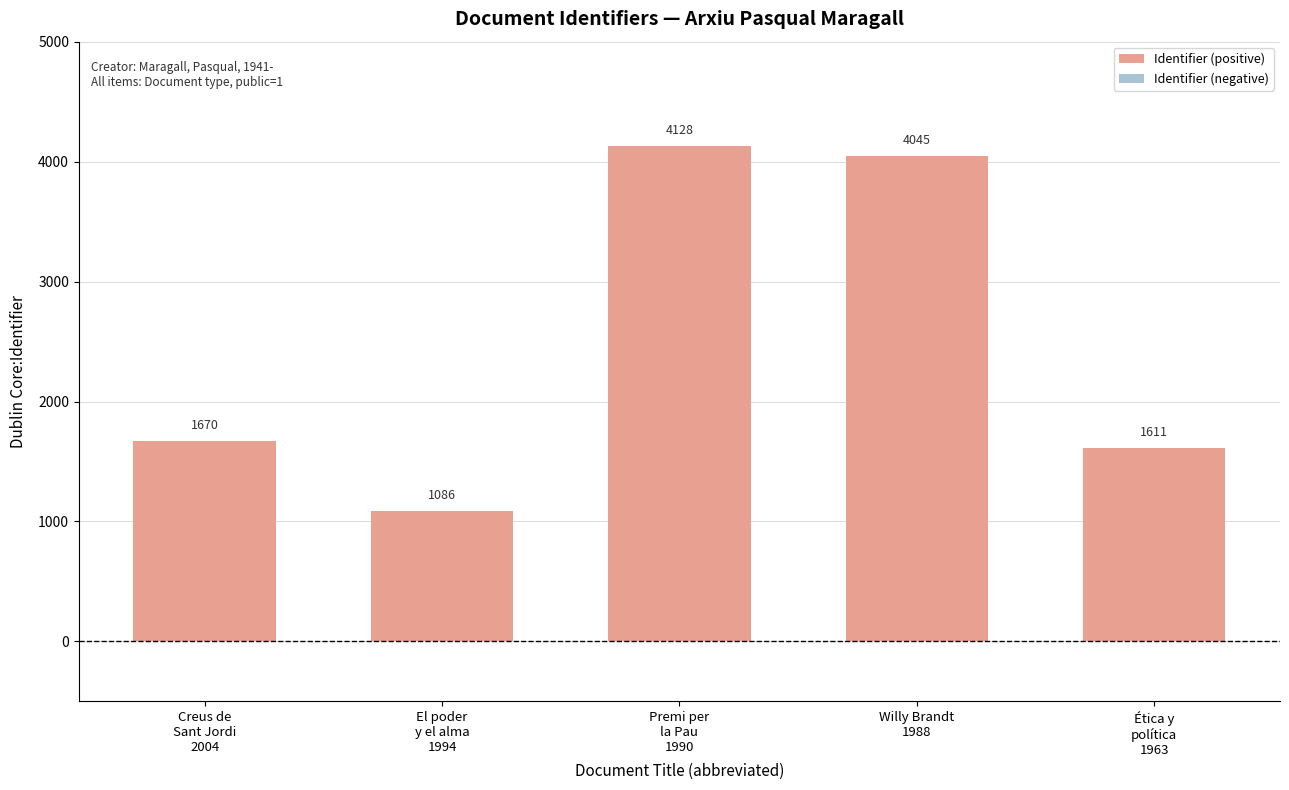

What is the average value?

2508